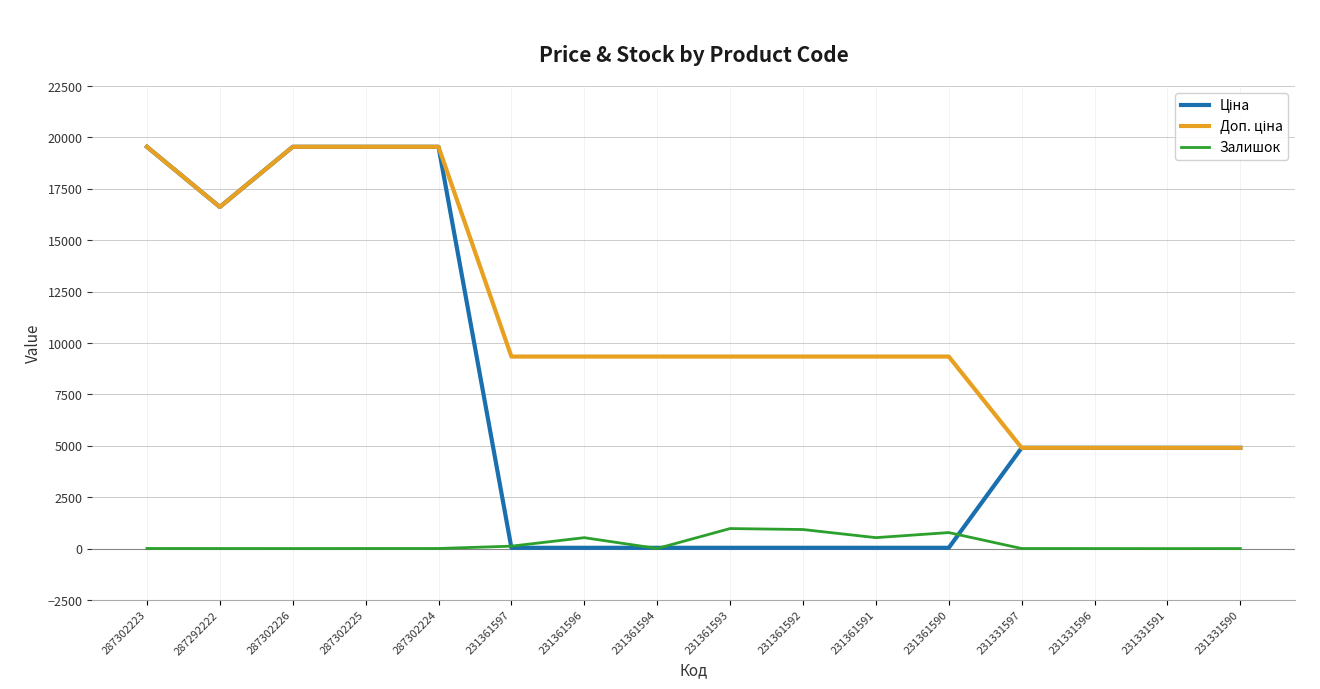

The Залишок series shows 8.0 at 287302223. True or false?

True